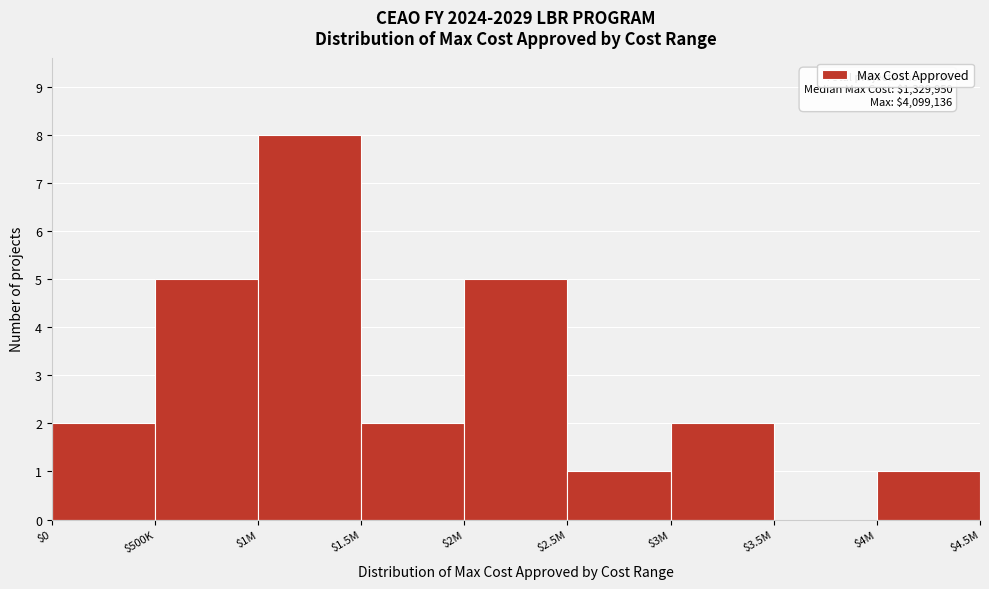

The chart shows a value of 7 at $500K. True or false?

False